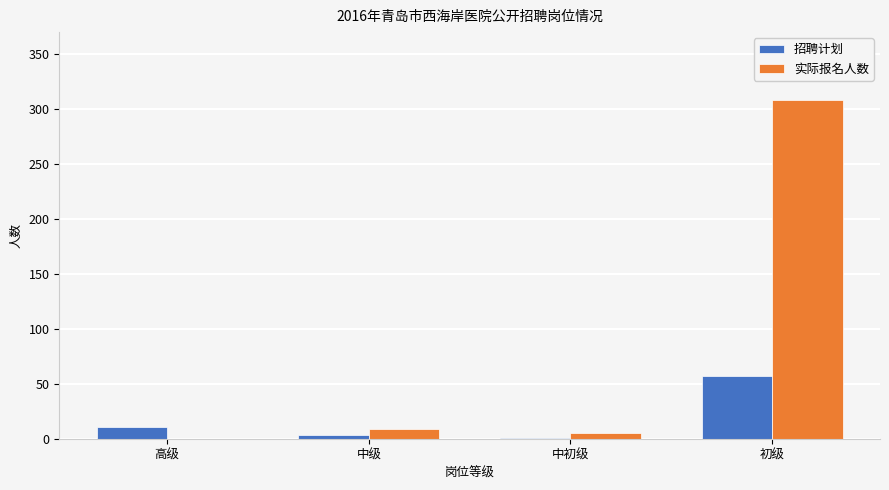

True or false: 实际报名人数 has a value of 135 at 初级.

False